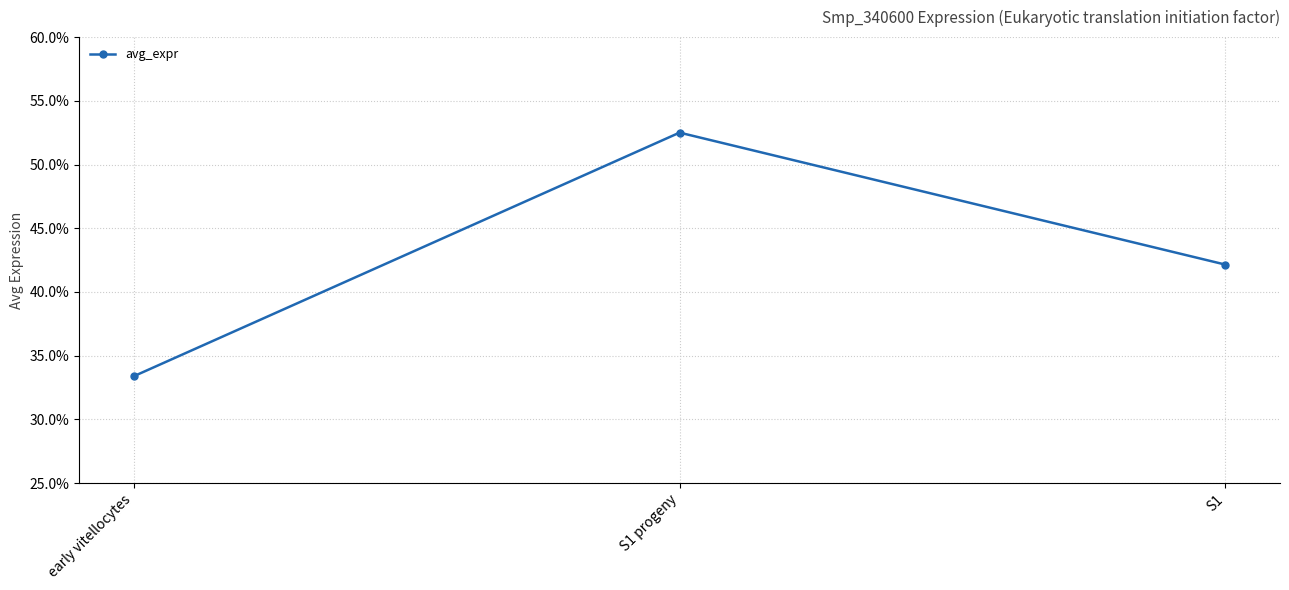

At which label is the value closest to 0?

early vitellocytes